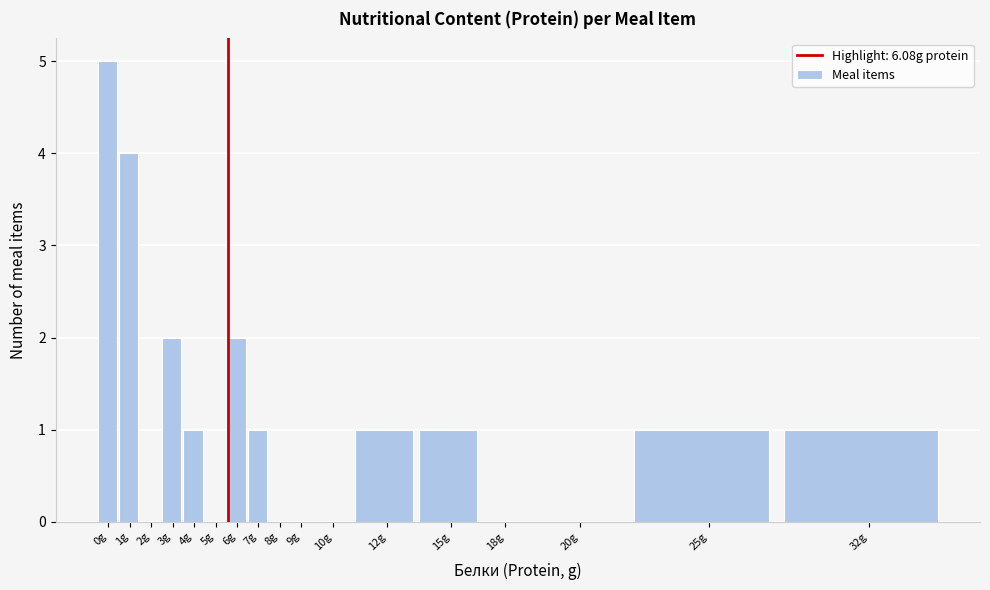

Reading right to left, list all the values displayed in this chart.

32g=1	25g=1	20g=0	18g=0	15g=1	12g=1	10g=0	9g=0	8g=0	7g=1	6g=2	5g=0	4g=1	3g=2	2g=0	1g=4	0g=5